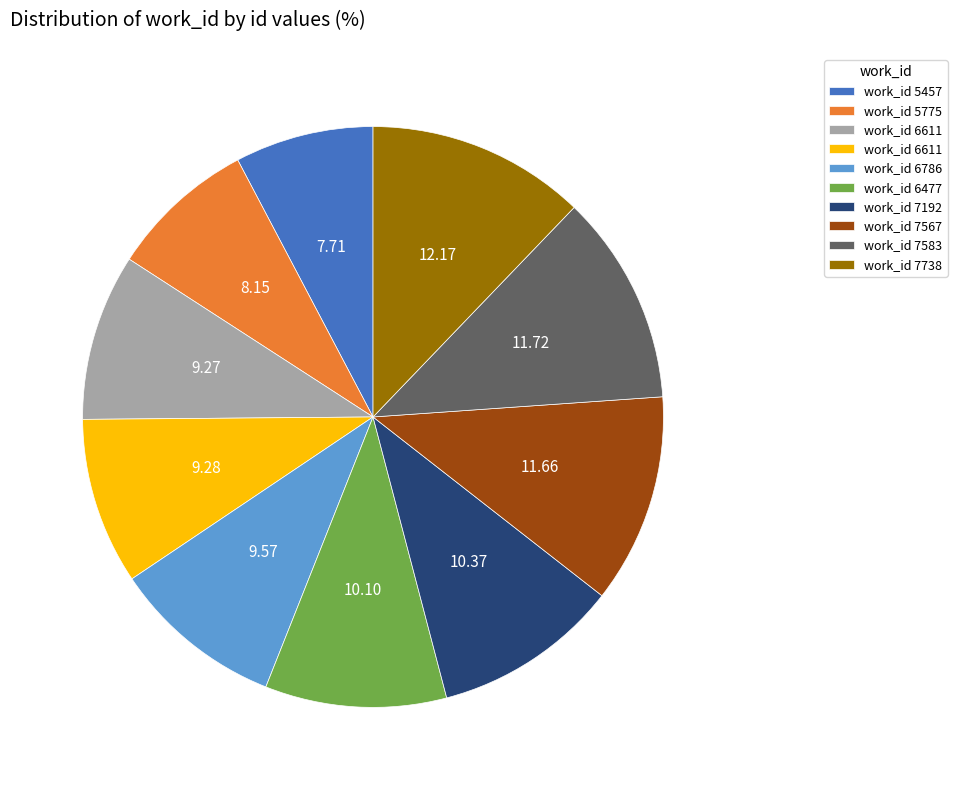

Is there a majority slice in this chart?

No